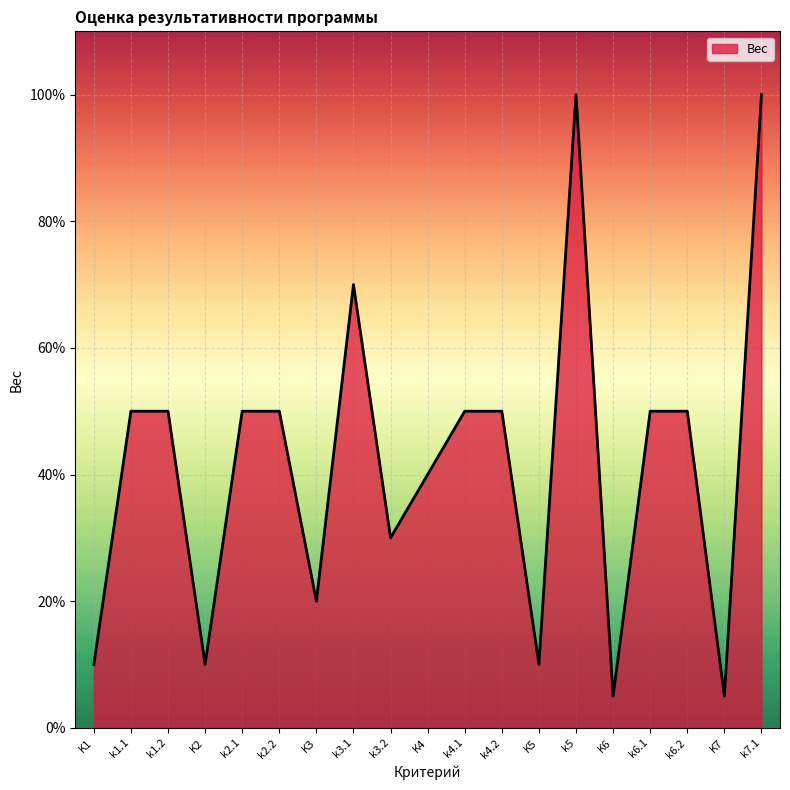

What is the change in value from k1.2 to K6?

-0.5